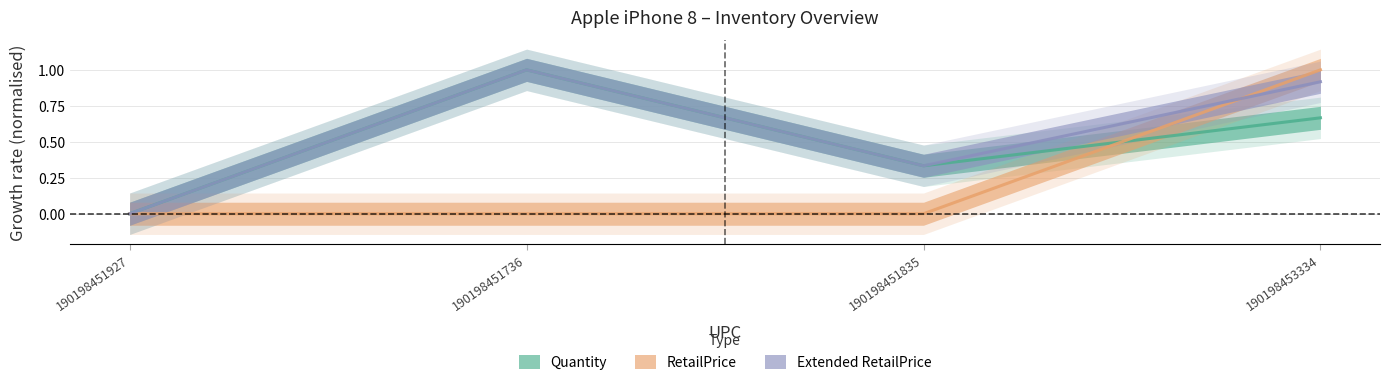

Reading right to left, extract all data points from this chart.

Quantity: 190198453334=0.7	190198451835=0.3	190198451736=1.0	190198451927=0.0
RetailPrice: 190198453334=1.0	190198451835=0.0	190198451736=0.0	190198451927=0.0
Extended RetailPrice: 190198453334=0.9	190198451835=0.3	190198451736=1.0	190198451927=0.0